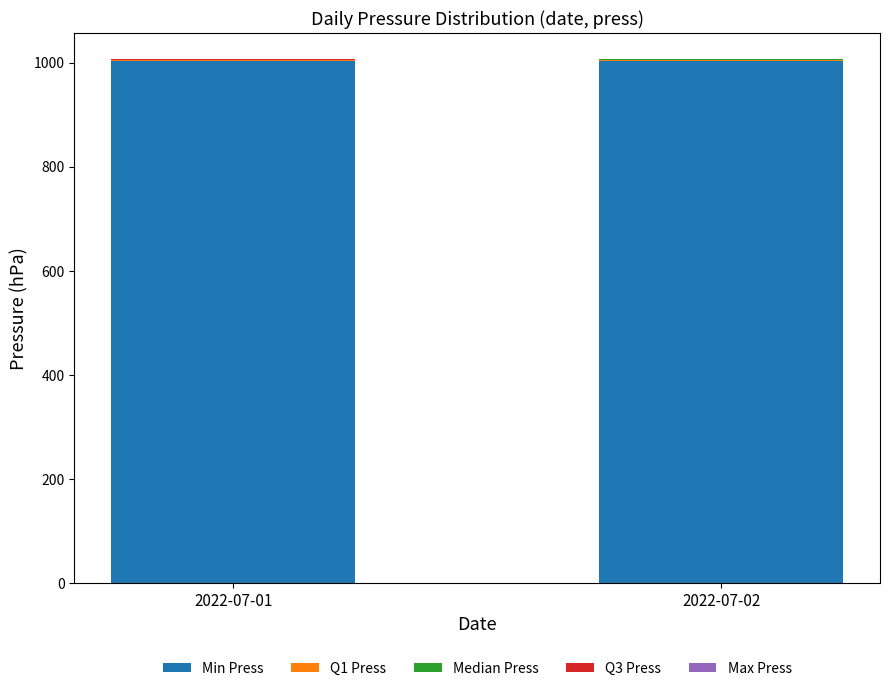

Count the number of categories in the chart.

2